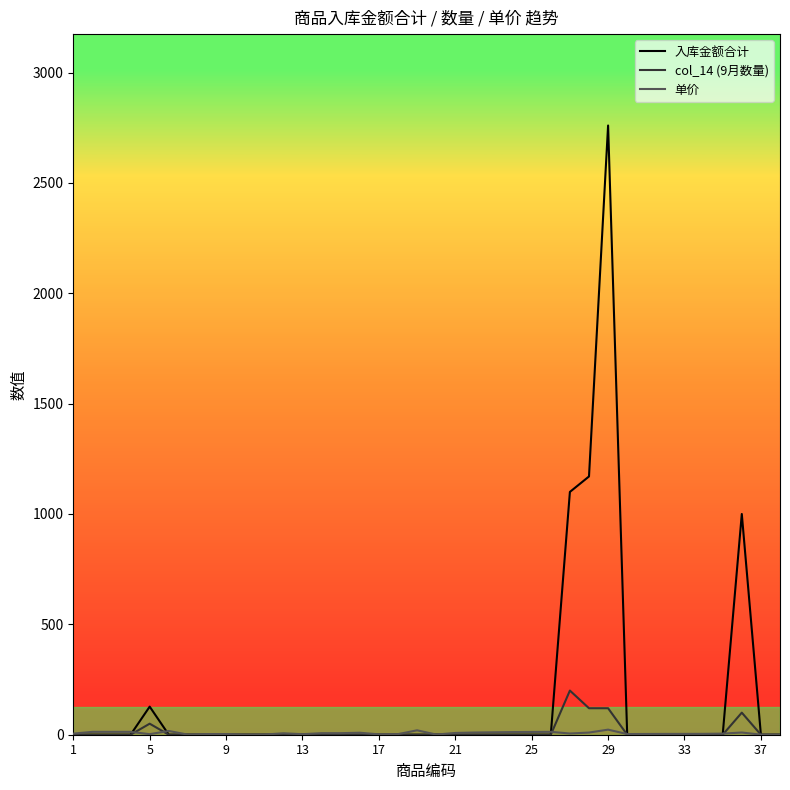

Which series has the largest total across all categories?

入库金额合计